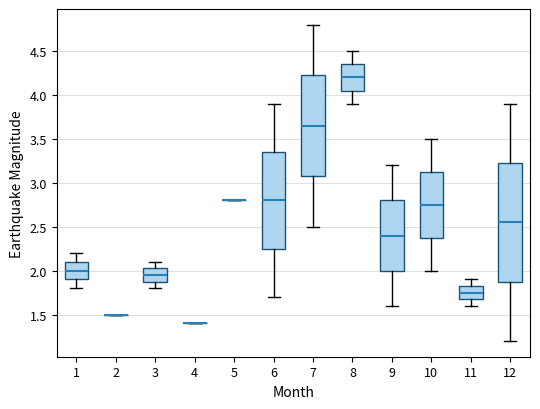

Reading left to right, read every box against the y-axis: the position of its median line, the range the box covers, and the ends of its whiskers. The values are not printed on the chart, so give them approximately, as read against the axis.

1: median 2.00, box 1.90 to 2.10, whiskers 1.80 to 2.20
2: box collapsed to a line at 1.50, whiskers 1.50 to 1.50
3: median 1.95, box 1.90 to 2.05, whiskers 1.80 to 2.10
4: box collapsed to a line at 1.40, whiskers 1.40 to 1.40
5: box collapsed to a line at 2.80, whiskers 2.80 to 2.80
6: median 2.80, box 2.25 to 3.35, whiskers 1.70 to 3.90
7: median 3.65, box 3.10 to 4.25, whiskers 2.50 to 4.80
8: median 4.20, box 4.05 to 4.35, whiskers 3.90 to 4.50
9: median 2.40, box 2.00 to 2.80, whiskers 1.60 to 3.20
10: median 2.75, box 2.40 to 3.15, whiskers 2.00 to 3.50
11: median 1.75, box 1.70 to 1.85, whiskers 1.60 to 1.90
12: median 2.55, box 1.90 to 3.25, whiskers 1.20 to 3.90